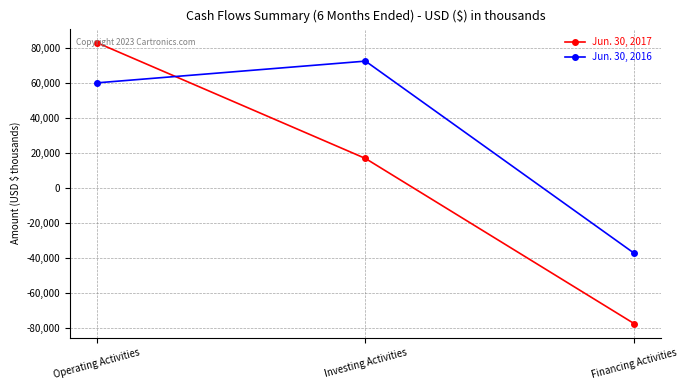

At which label does Jun. 30, 2017 first exceed 16971?

Operating Activities